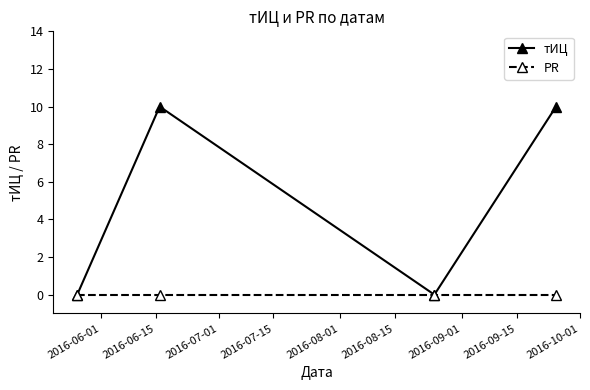

How many interior local valleys does the тИЦ series have?

1